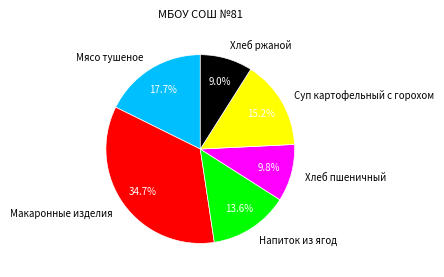

What percentage is NOT represented by Мясо тушеное?

82.3%